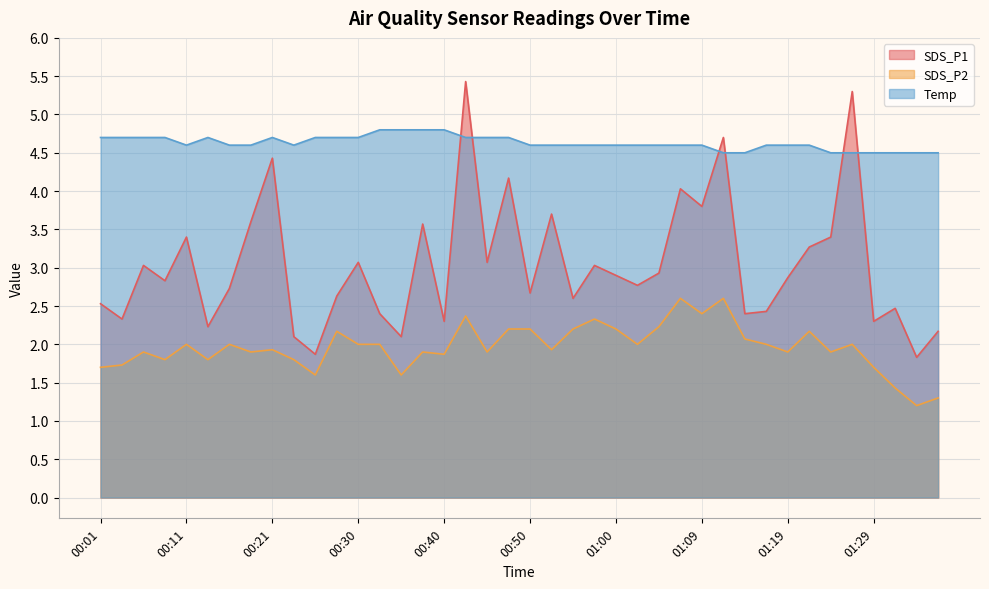

True or false: SDS_P2 and Temp cross at least once.

False